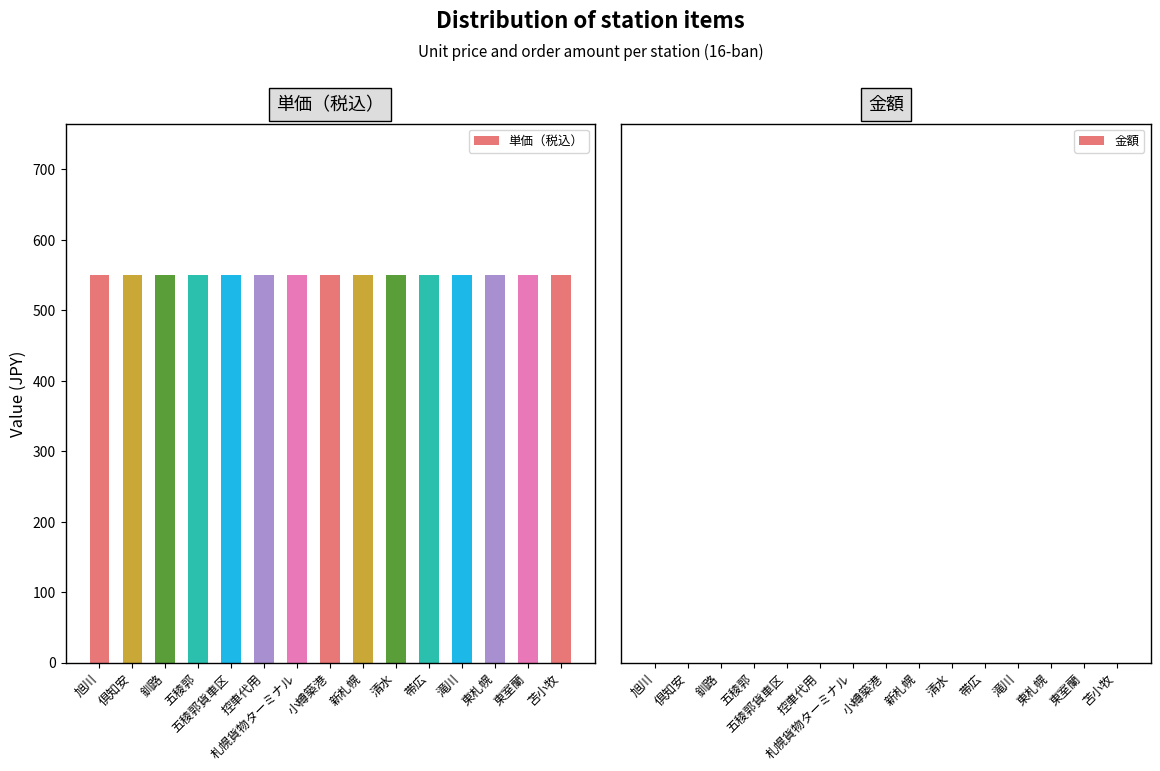

List the labels in order of 金額 value, largest first.

旭川, 倶知安, 釧路, 五稜郭, 五稜郭貨車区, 控車代用, 札幌貨物ターミナル, 小樽築港, 新札幌, 清水, 帯広, 滝川, 東札幌, 東室蘭, 苫小牧